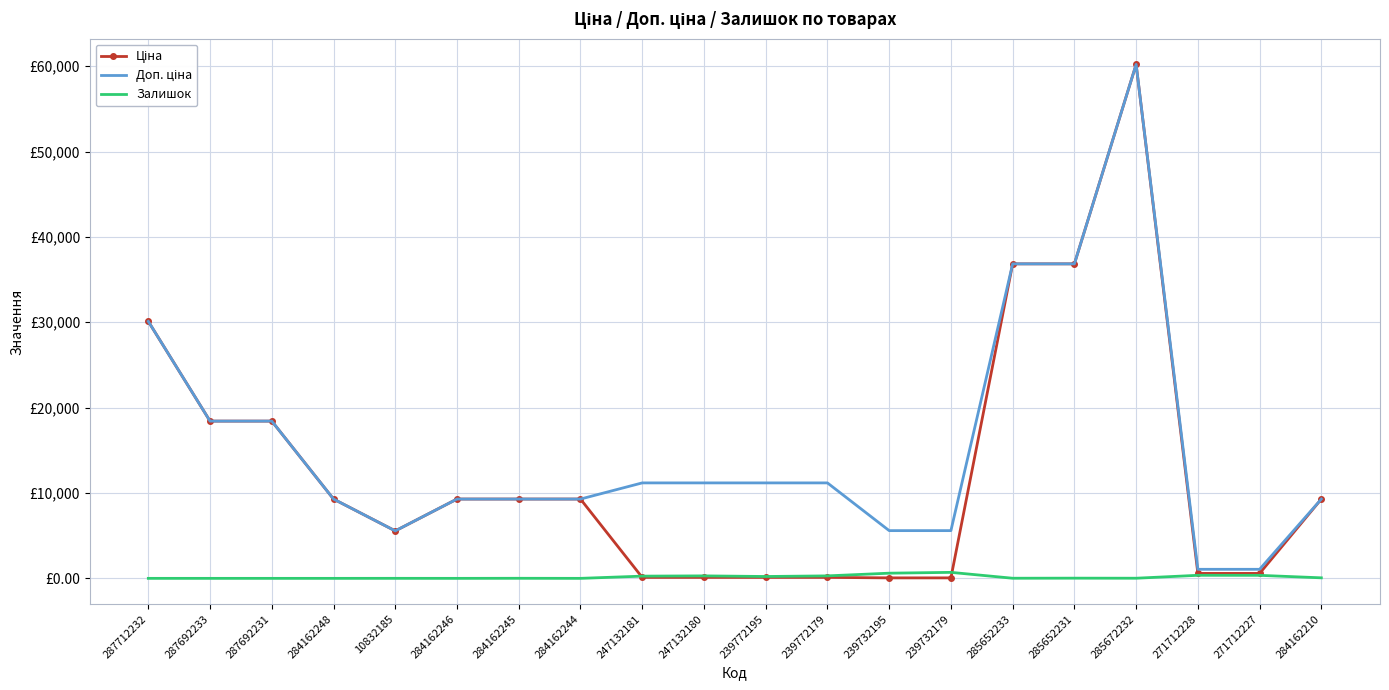

At how many categories does at least one series exceed 55300?

1